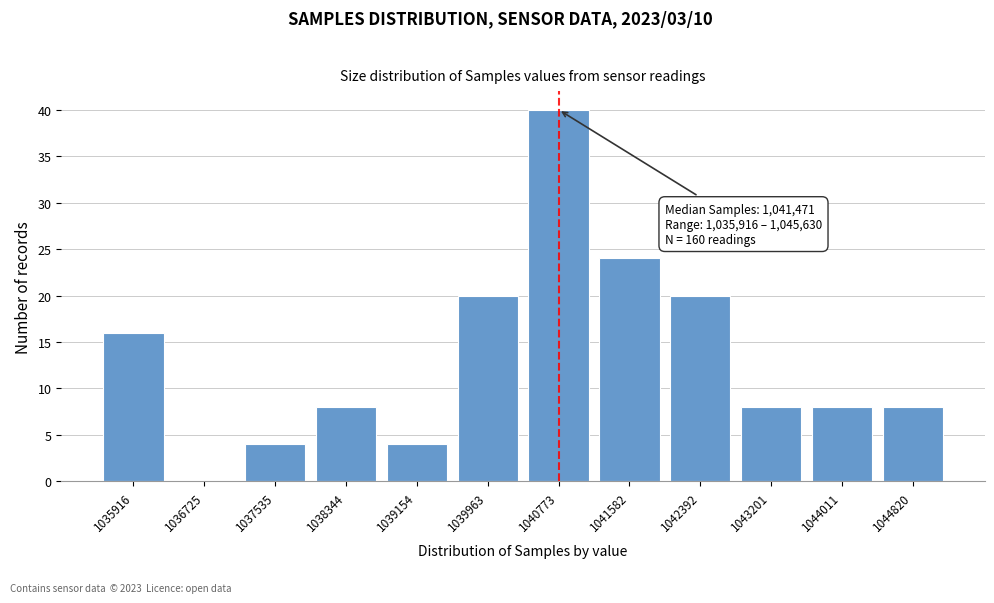

Reading left to right, what are all the values shown in this chart?

1035916=16	1036725=0	1037535=4	1038344=8	1039154=4	1039963=20	1040773=40	1041582=24	1042392=20	1043201=8	1044011=8	1044820=8